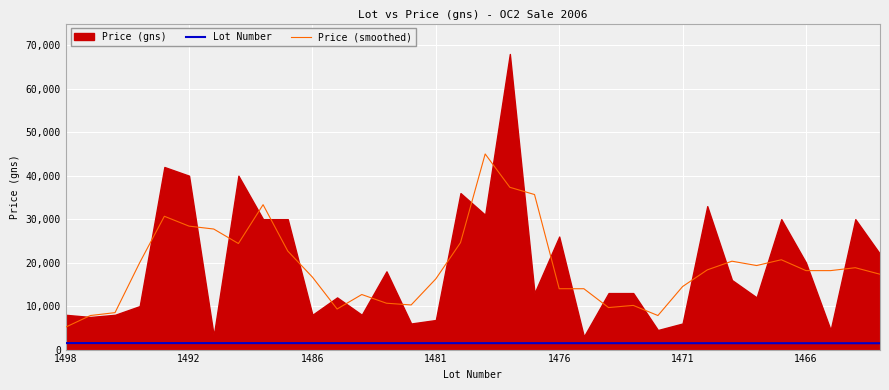

What is the difference between the maximum and minimum values in the Lot Number series?

36.0